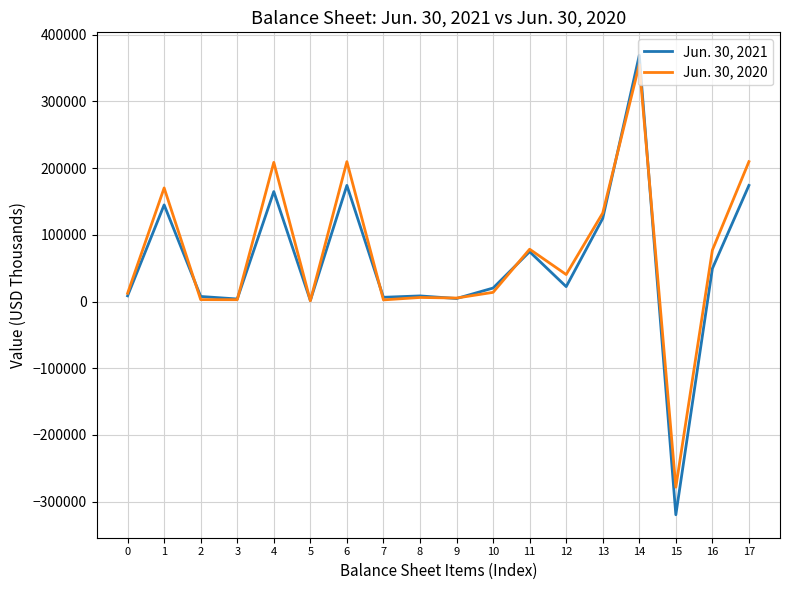

The value of Jun. 30, 2020 at 17 is 43758. True or false?

False